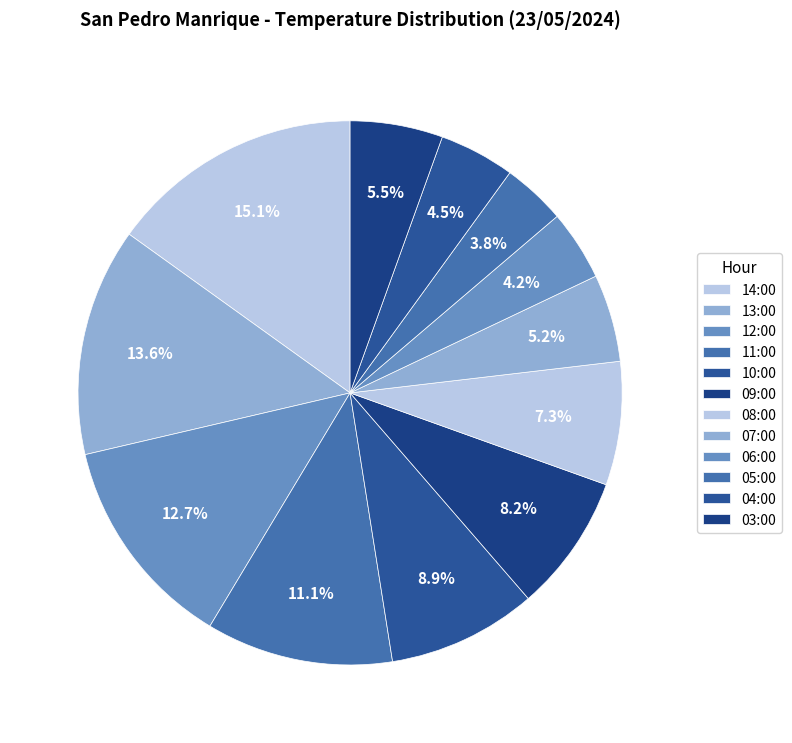

Is there a majority slice in this chart?

No